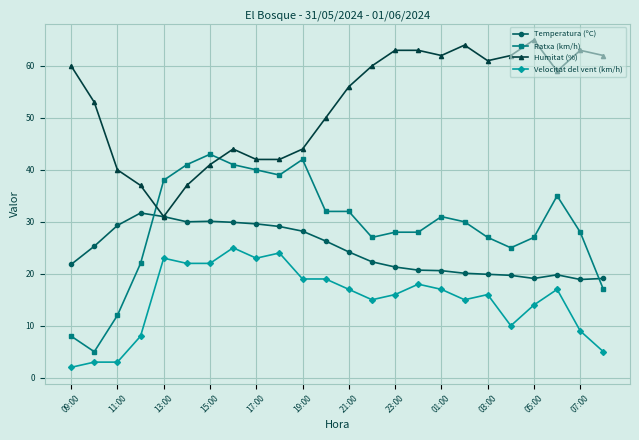

True or false: Velocitat del vent (km/h) and Ratxa (km/h) intersect in this chart.

False